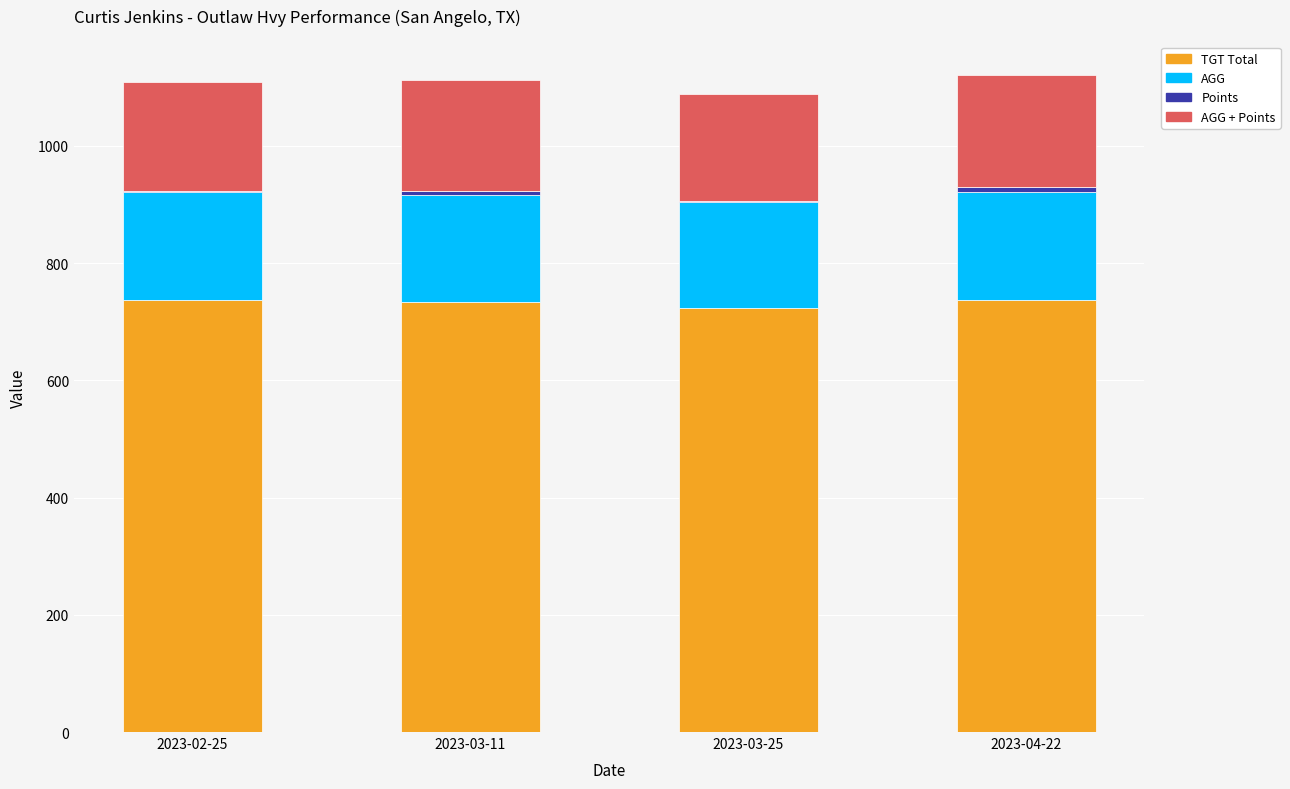

Are the bars horizontal?

No